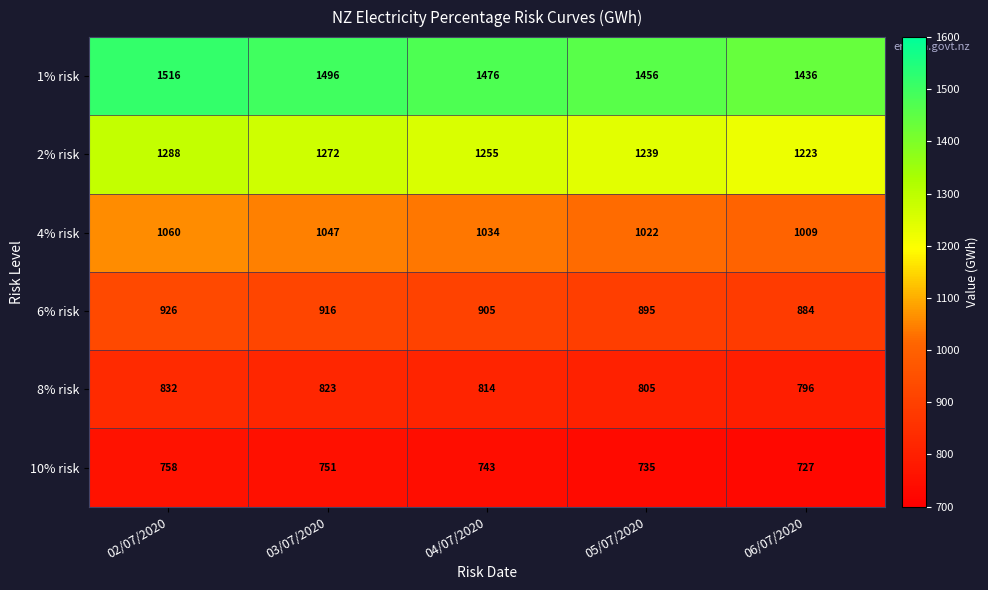

What is the average value of the 6% risk series?

905